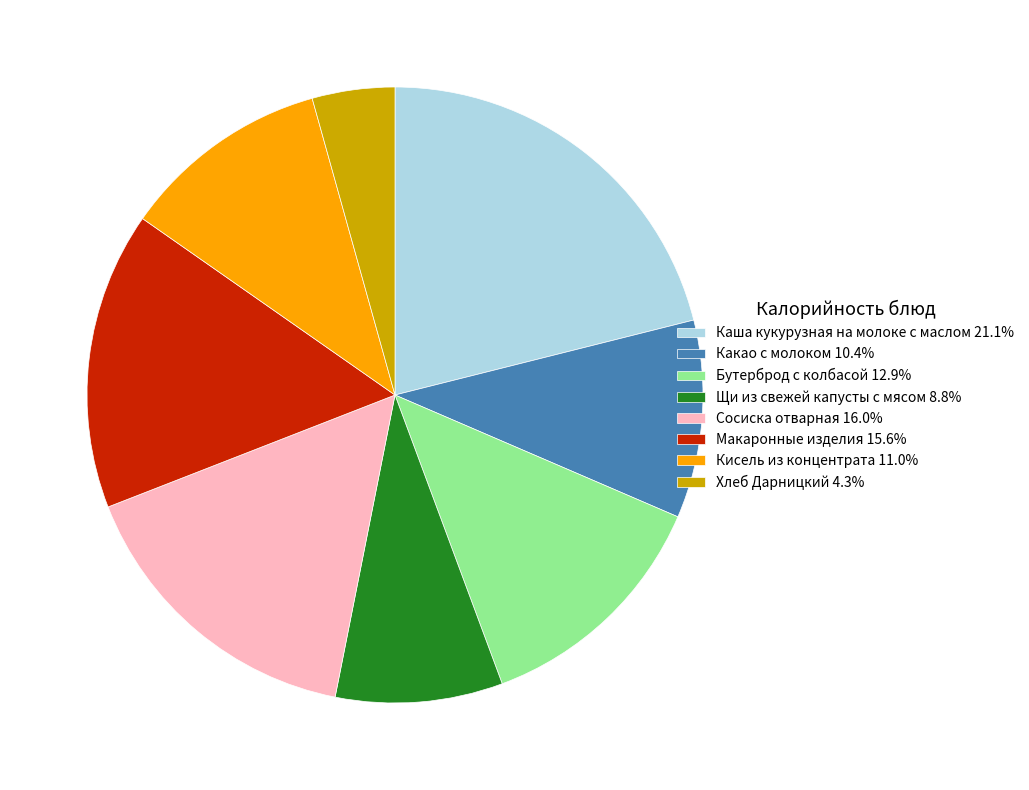

True or false: Каша кукурузная на молоке с маслом accounts for 26% of the total.

False